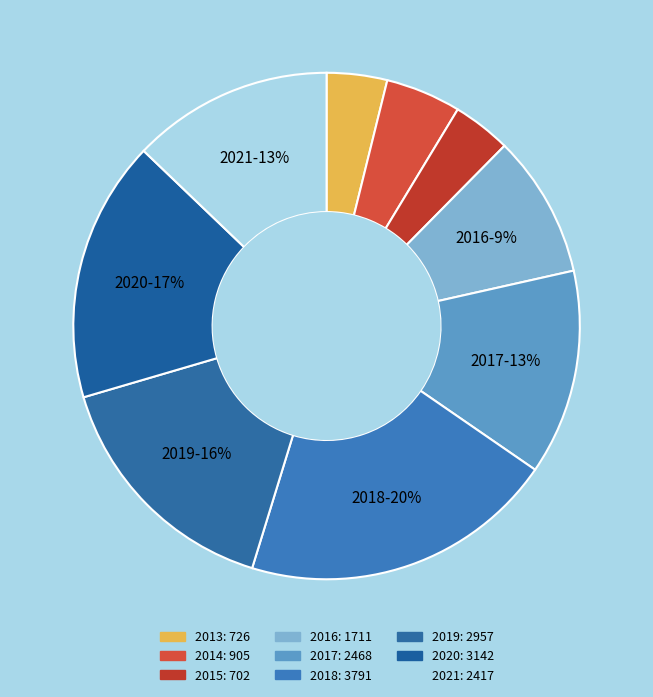

What is the smallest slice in the pie chart?

2015